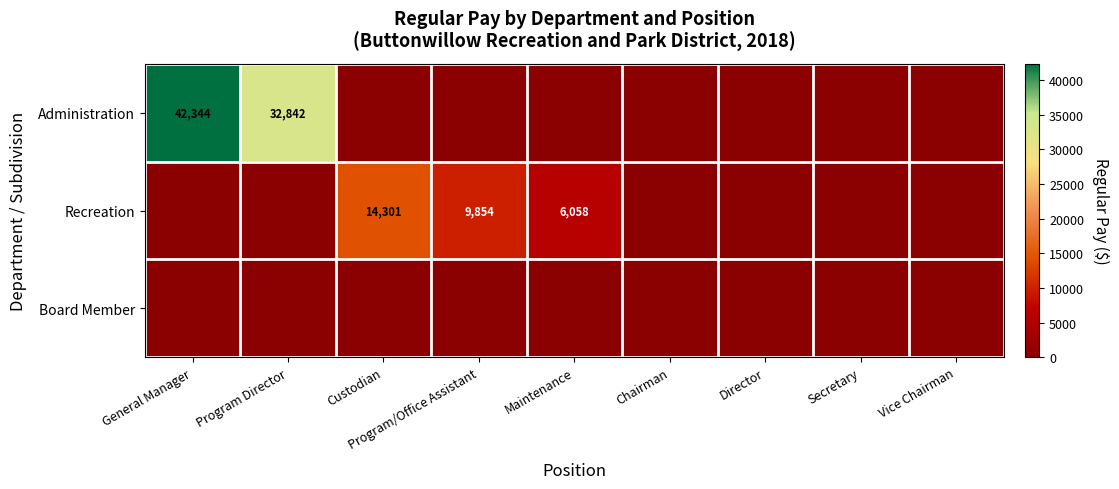

What is the maximum value shown in the chart?

42344